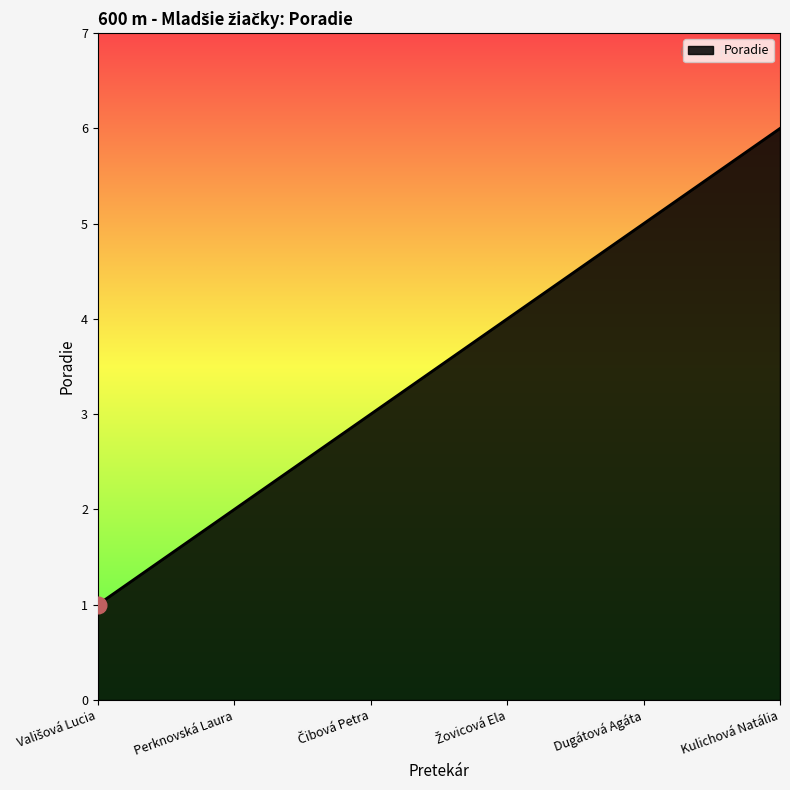

What is the change in value from Čibová Petra to Žovicová Ela?

+1